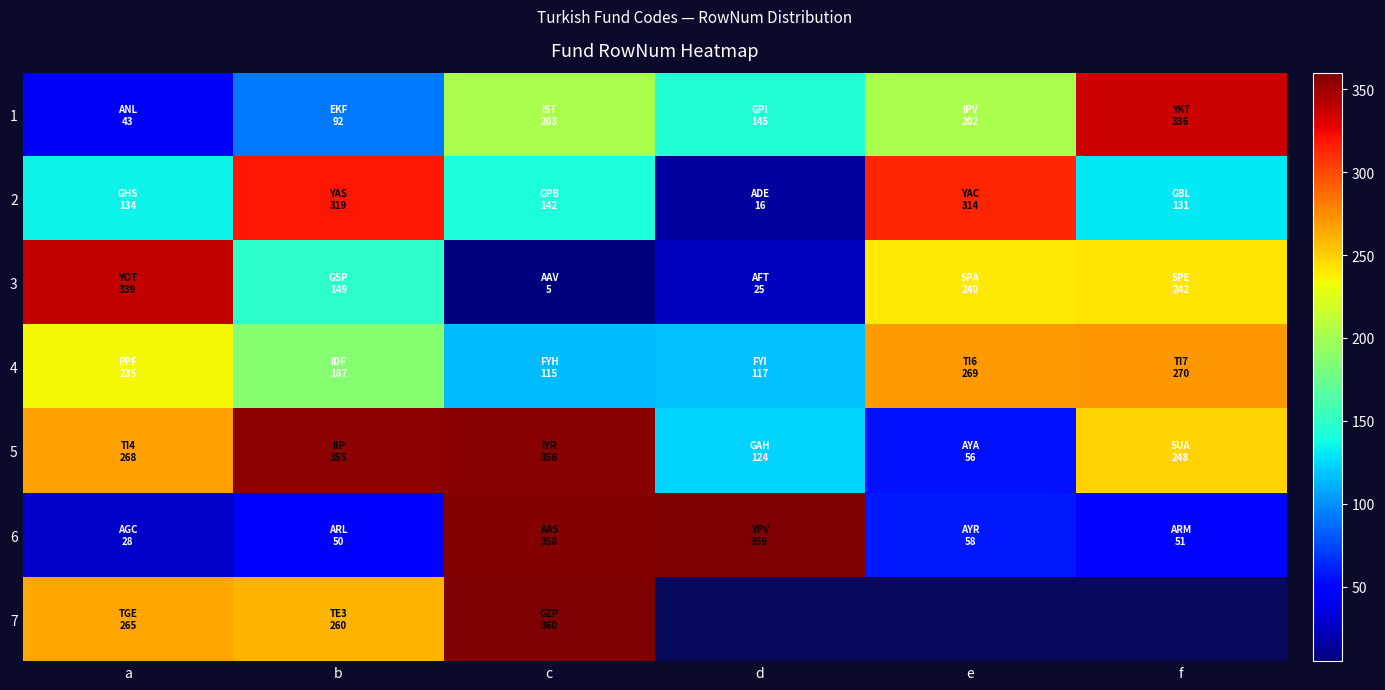

Is the value of 3 at e greater than the value of 1 at c?

Yes